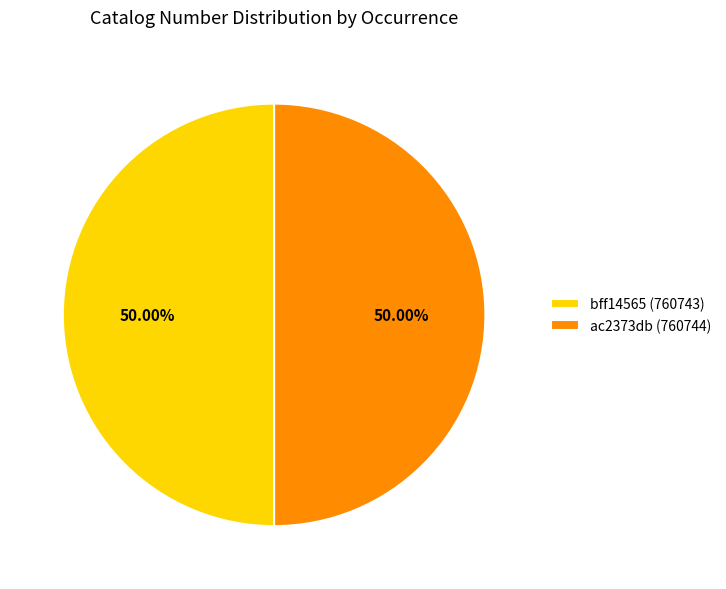

Approximately how many times larger is the value at bff14565 (760743) compared to ac2373db (760744)?

1.0